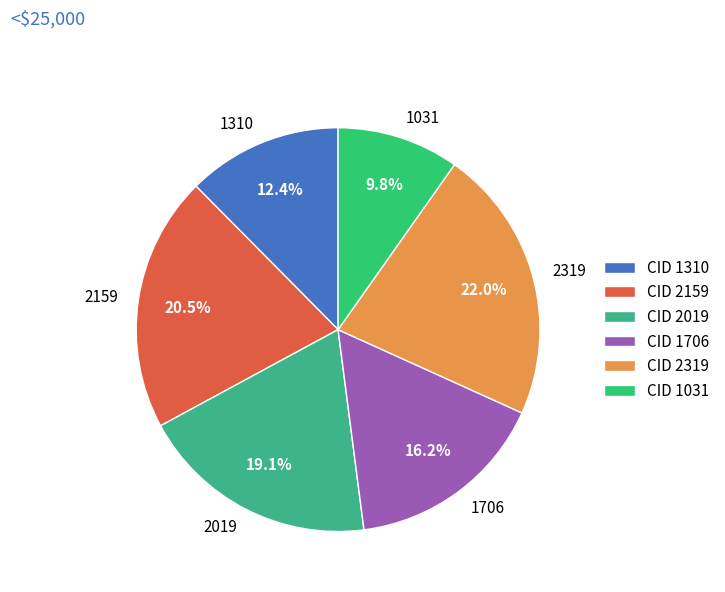

To the nearest percent, what is the difference between the largest and smallest slice percentages?

12%